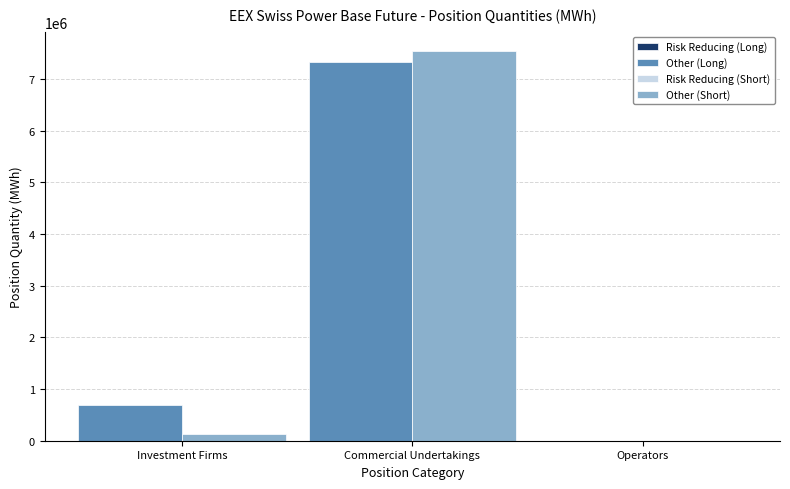

Reading left to right, list all the values displayed in this chart.

Other (Long): Investment Firms=685530	Commercial Undertakings=7325816	Operators=0
Other (Short): Investment Firms=129240	Commercial Undertakings=7543260	Operators=0